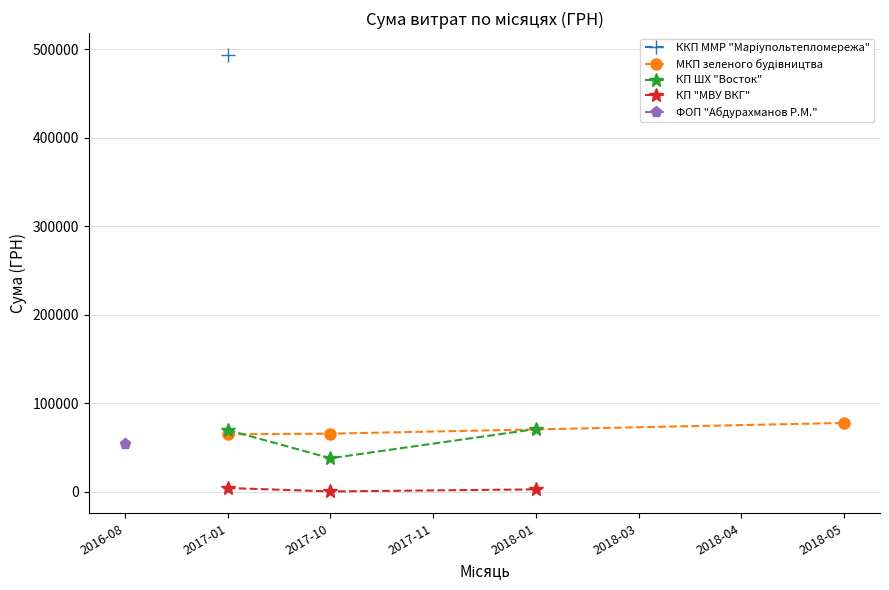

Is it true that МКП зеленого будiвництва equals 134335.1 at 2017-10?

False